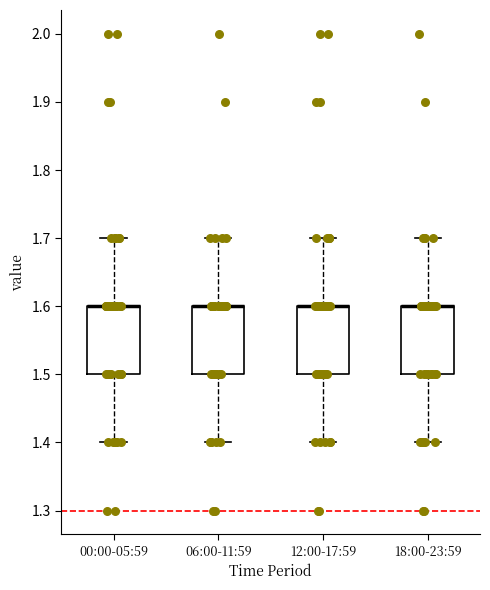

Reading left to right, read every box against the y-axis: the position of its median line, the range the box covers, and the ends of its whiskers. The values are not printed on the chart, so give them approximately, as read against the axis.

00:00-05:59: median 1.6 (drawn on the box's upper edge), box 1.5 to 1.6, whiskers 1.4 to 1.7
06:00-11:59: median 1.6 (drawn on the box's upper edge), box 1.5 to 1.6, whiskers 1.4 to 1.7
12:00-17:59: median 1.6 (drawn on the box's upper edge), box 1.5 to 1.6, whiskers 1.4 to 1.7
18:00-23:59: median 1.6 (drawn on the box's upper edge), box 1.5 to 1.6, whiskers 1.4 to 1.7